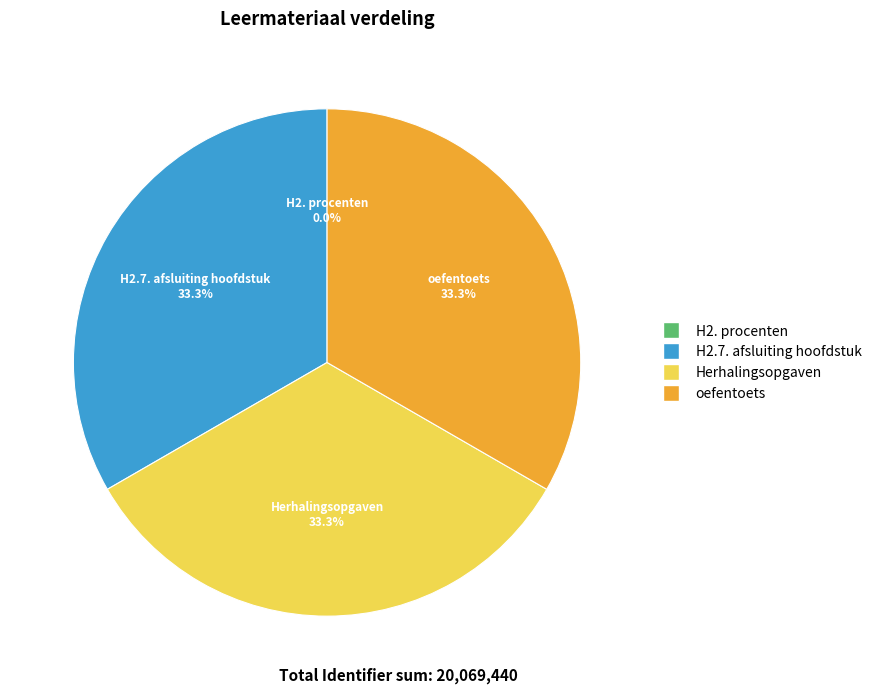

Is there a majority slice in this chart?

No